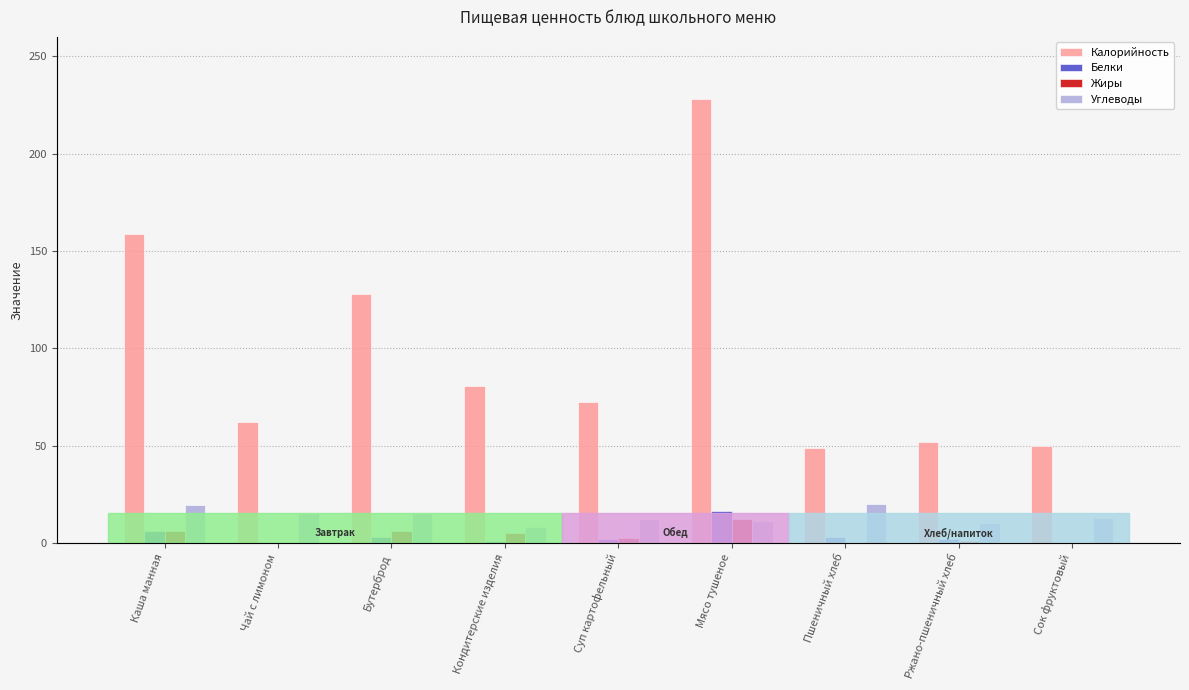

How many data points in Углеводы are above 13?

4